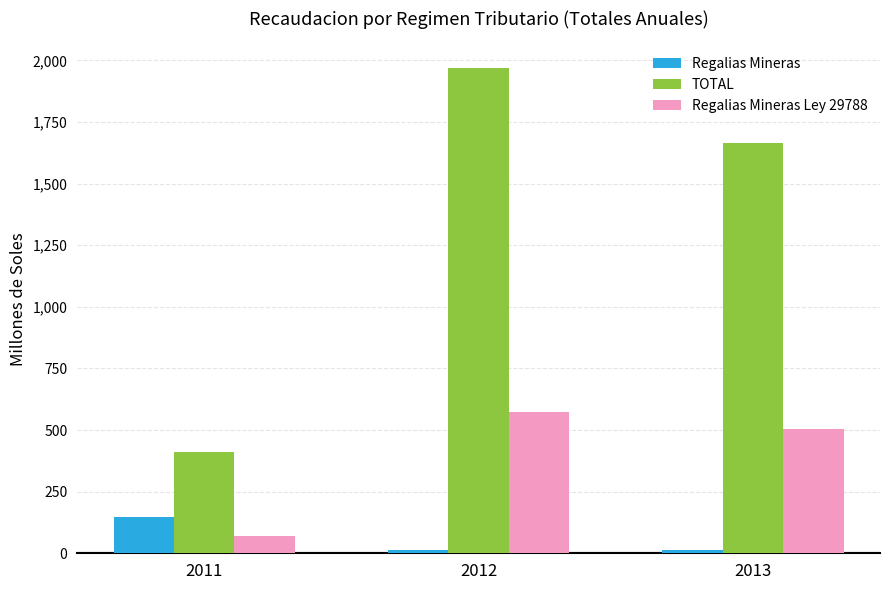

What is the difference between the highest and lowest values at 2011?

340.4